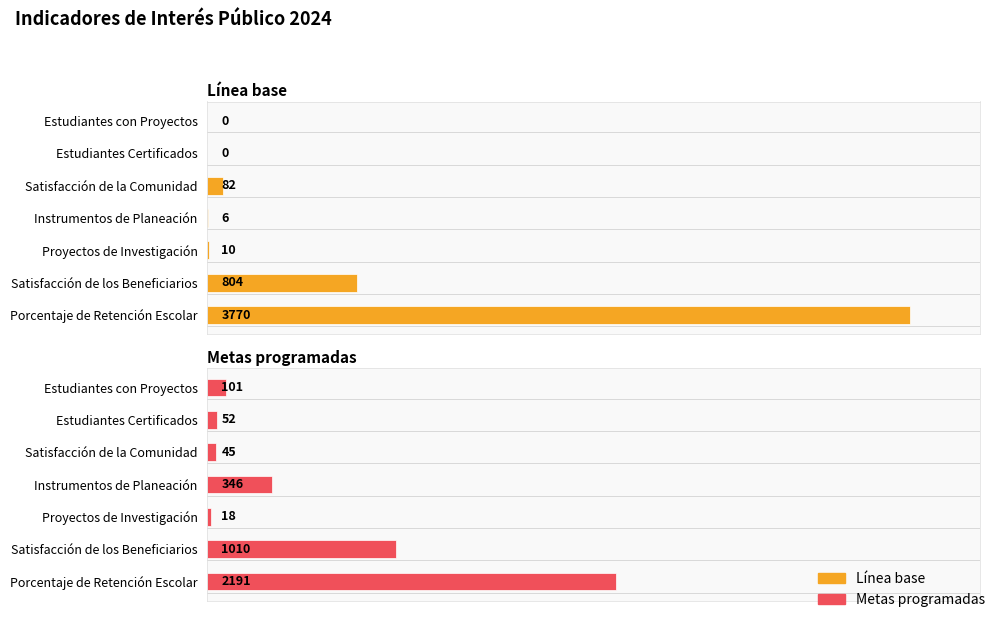

Rank the series at Porcentaje de Retención Escolar from highest to lowest value.

Línea base, Metas programadas